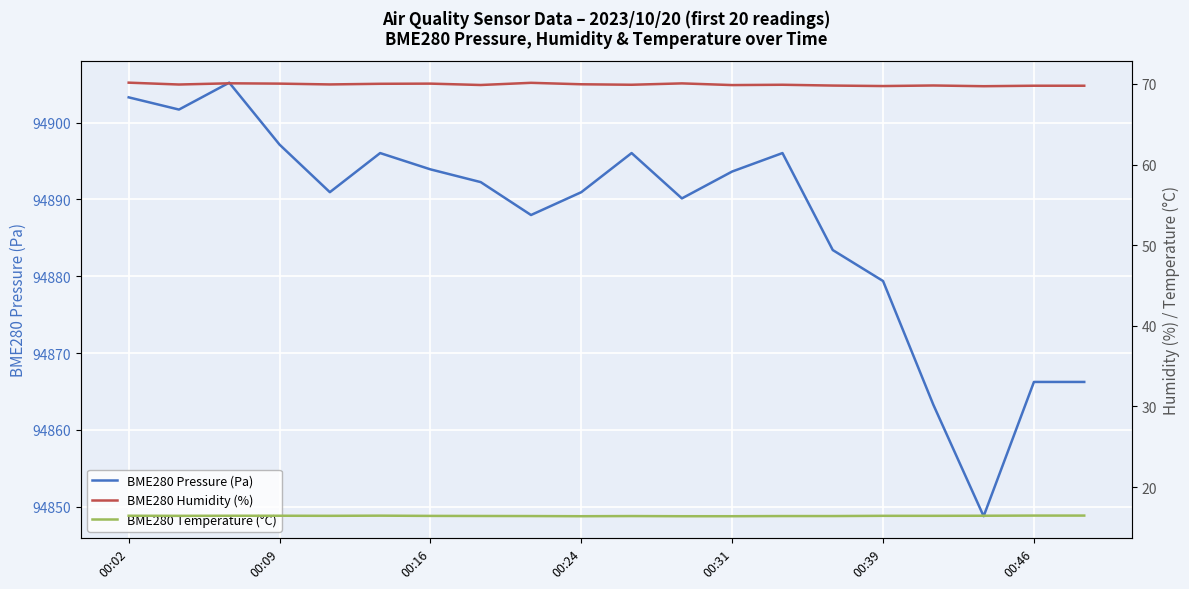

At which label is BME280 Pressure (Pa) closest to 94876?

00:39